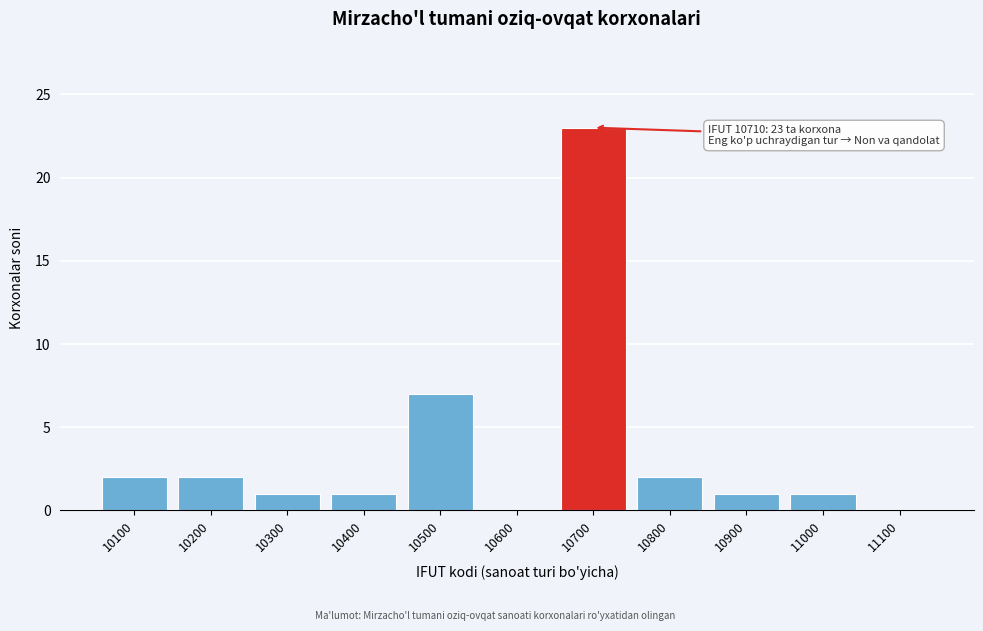

Reading left to right, what are all the values shown in this chart?

10100=2	10200=2	10300=1	10400=1	10500=7	10600=0	10700=23	10800=2	10900=1	11000=1	11100=0